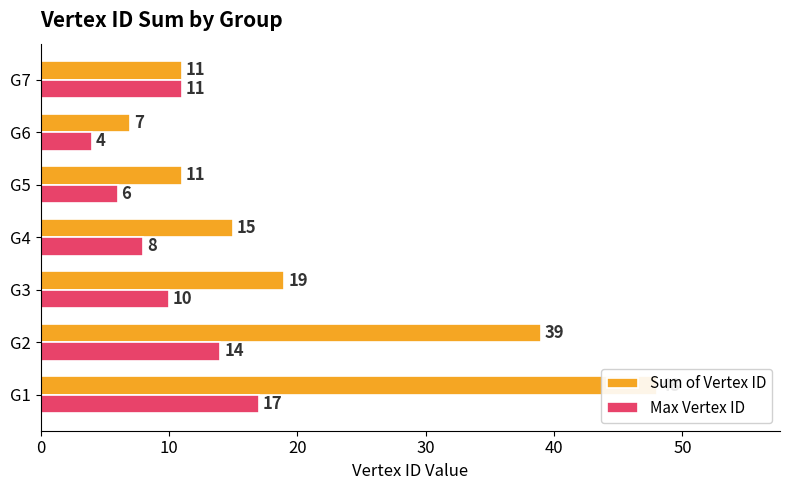

What is the approximate value of Sum of Vertex ID at G3, to the nearest 5?

20